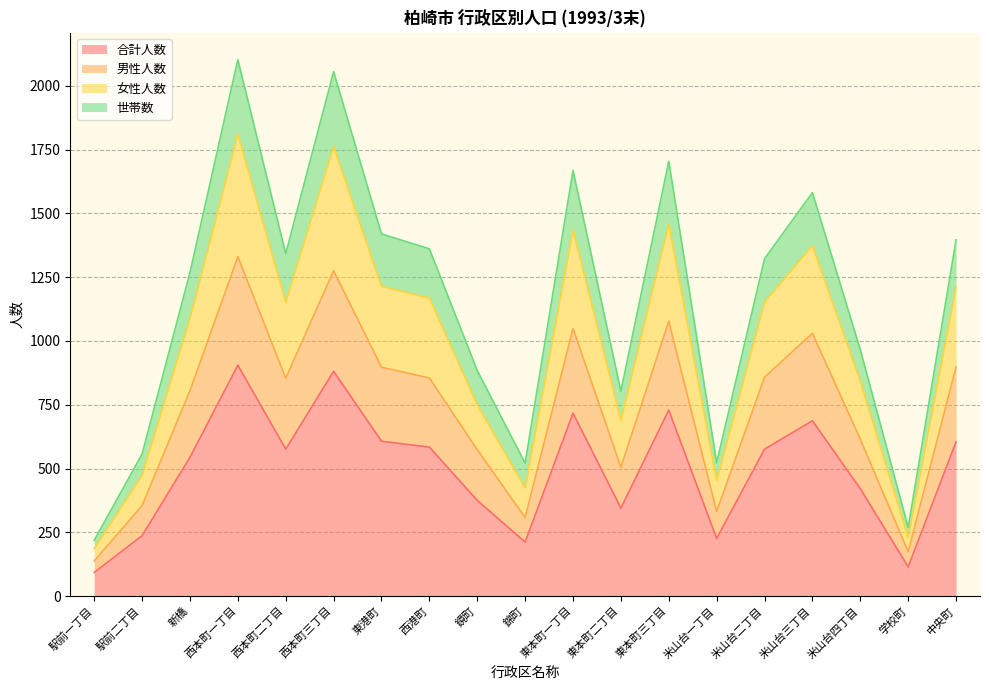

At which category is the sum across all series the highest?

西本町一丁目